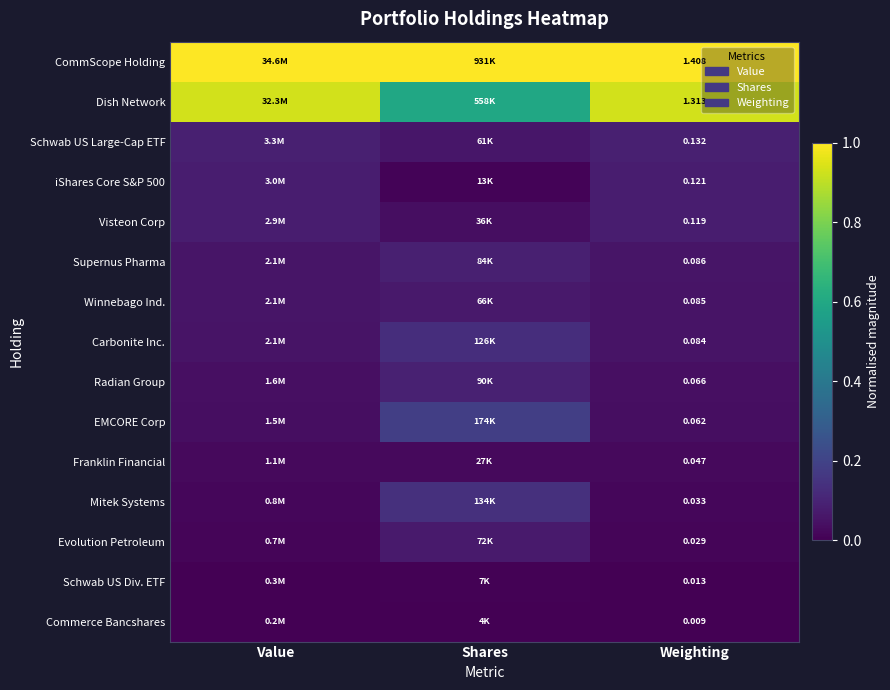

At which category is the sum across all series the highest?

Shares